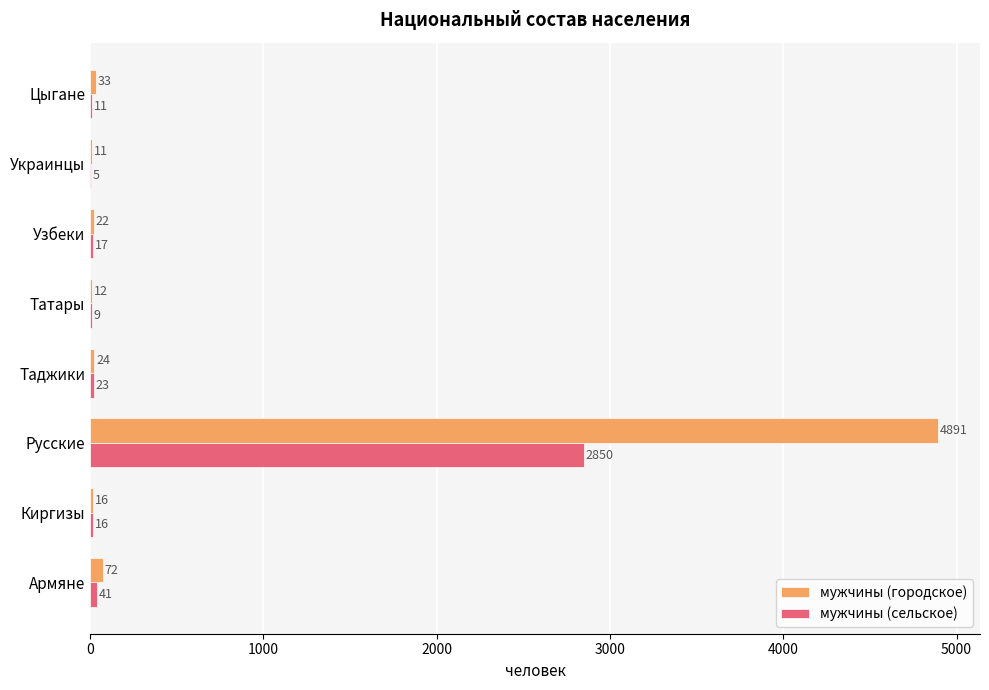

Is it true that мужчины (городское) equals 24 at Таджики?

True